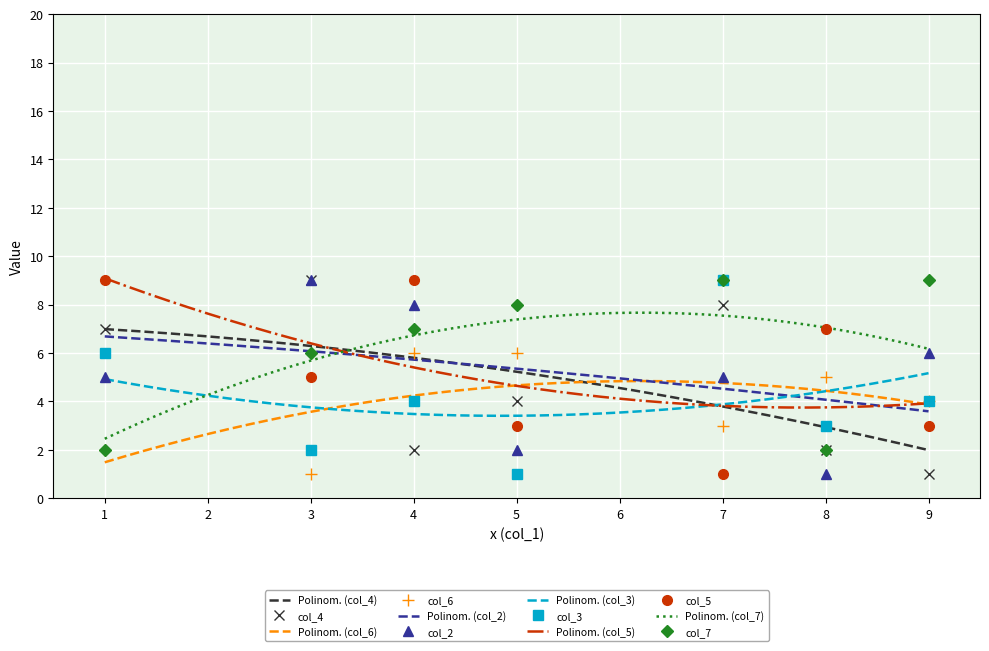

Count the number of data series in this chart.

6